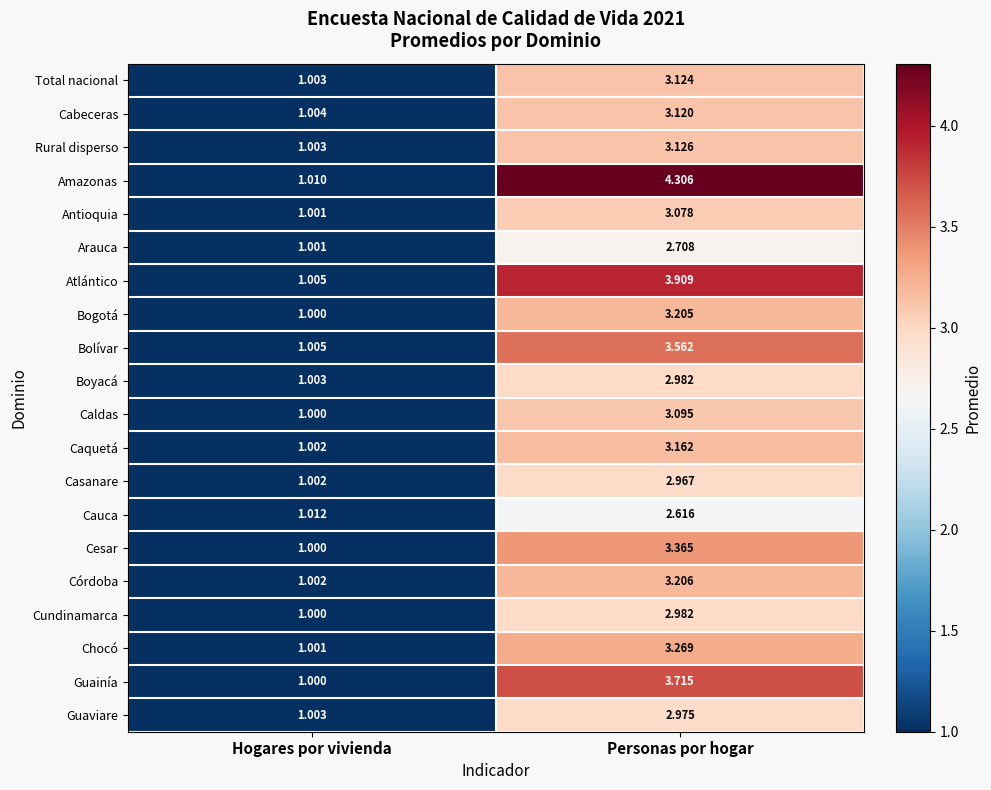

Where is Bolívar nearest to the value 2?

Hogares por vivienda